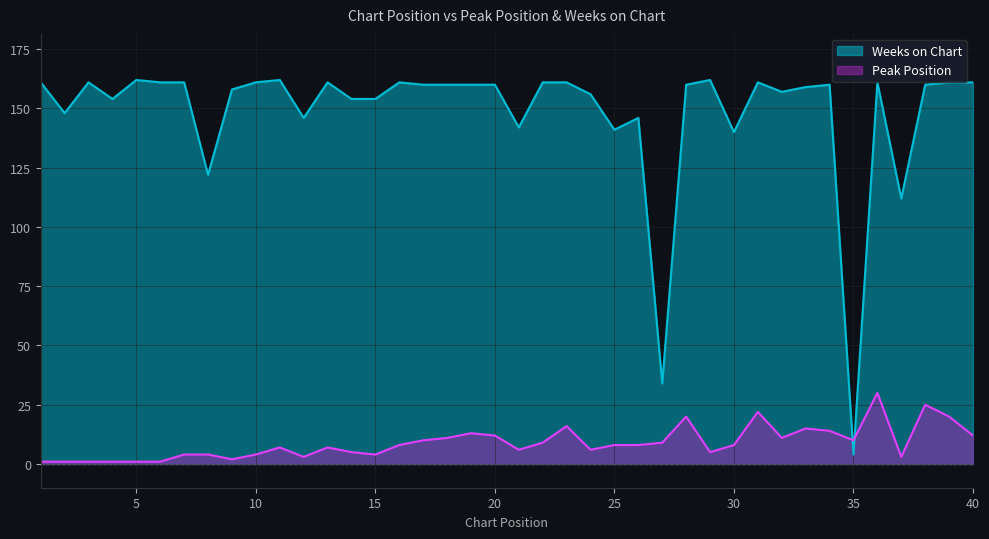

List the series in order of their overall mean, highest first.

Weeks on Chart, Peak Position